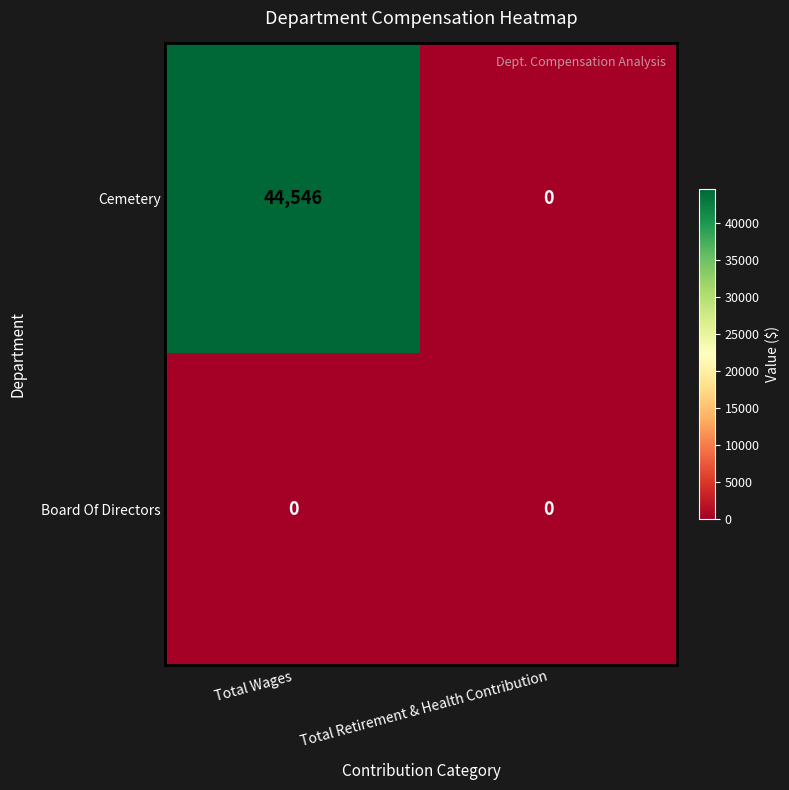

List the series in order of their overall mean, lowest first.

Board Of Directors, Cemetery